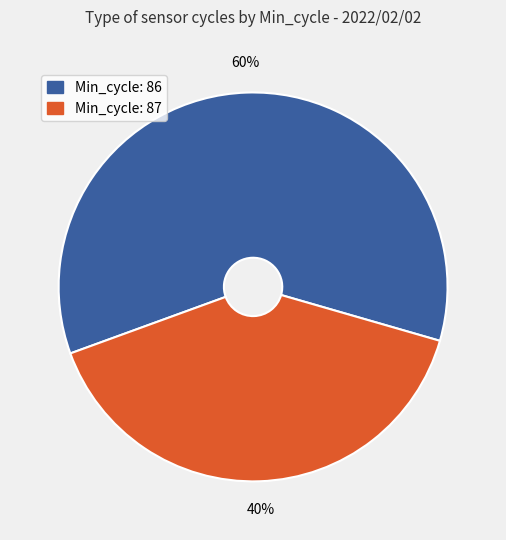

Is there any slice that represents more than half of the pie?

Yes